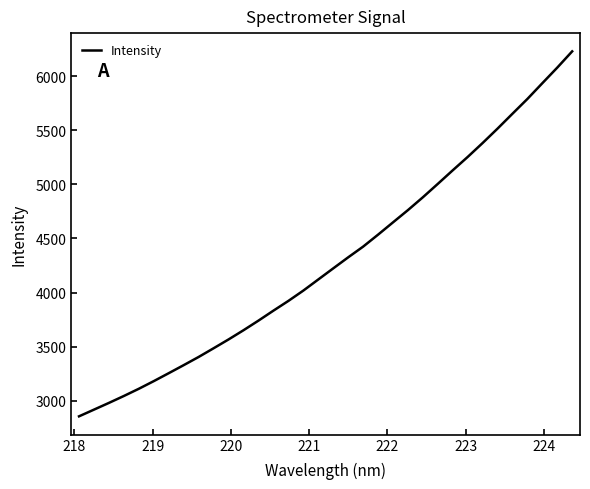

What is the difference between the maximum and minimum values?

3371.7